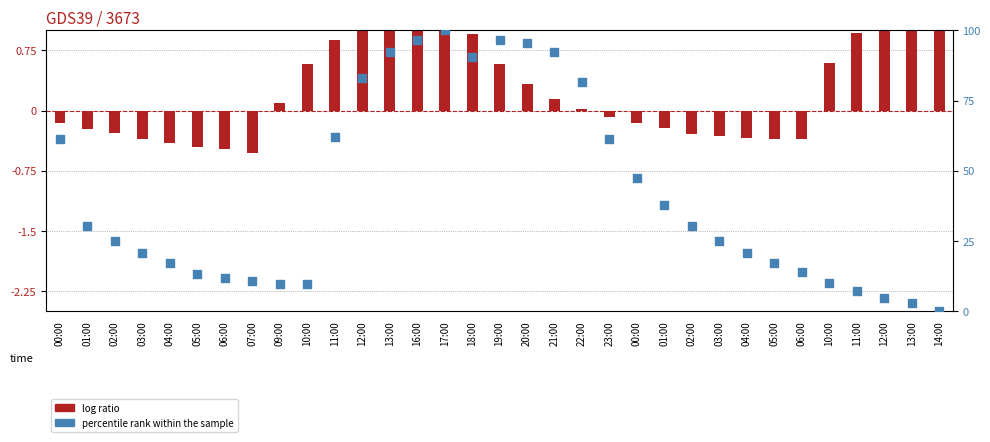

What is the total value across all series at 09:00?

9.5